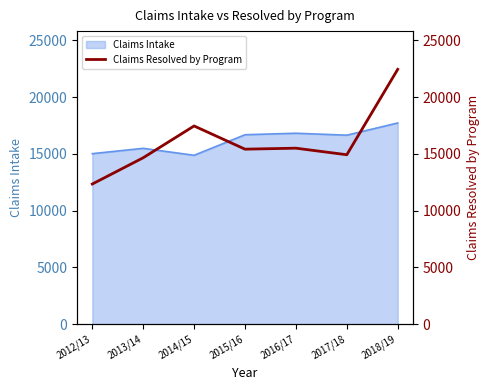

What is the label of the 3rd point from the right?

2016/17